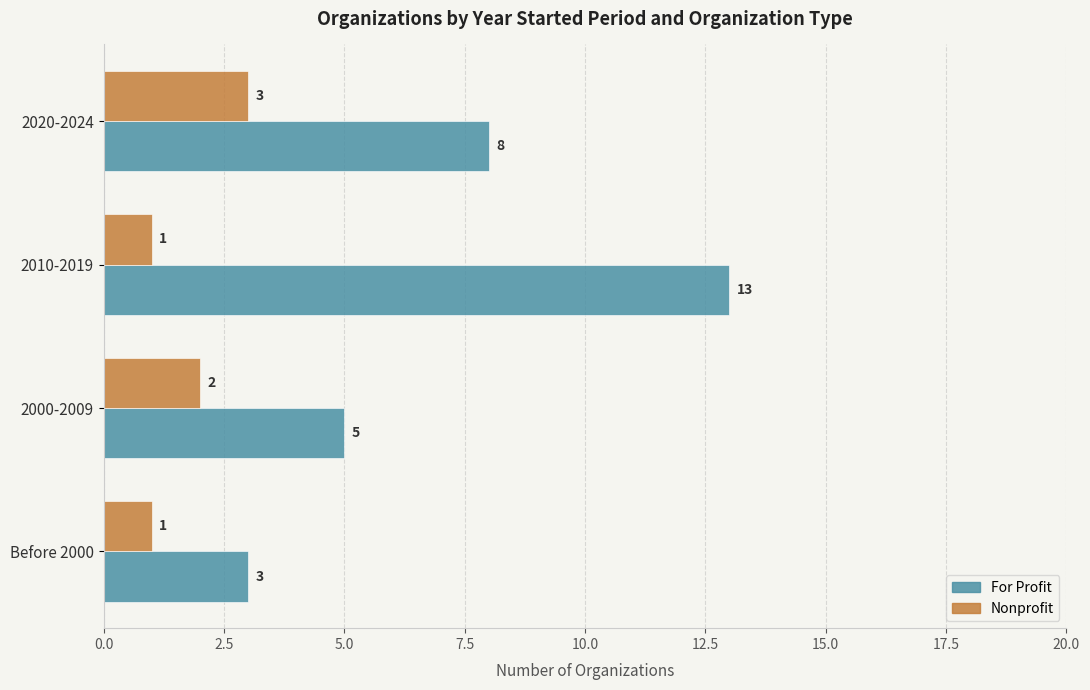

Between 2000-2009 and 2010-2019, which series saw the biggest shift?

For Profit